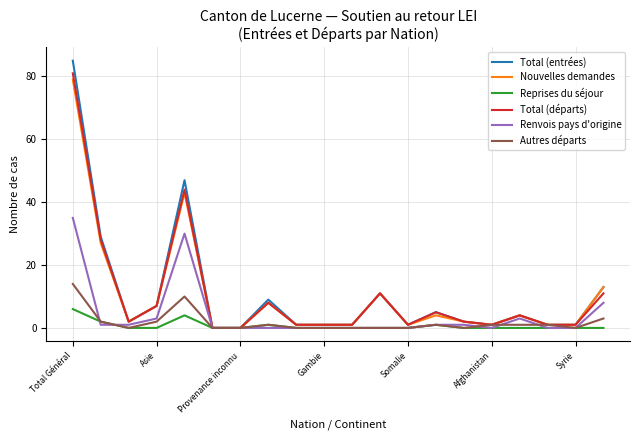

What is the greatest value displayed?

85